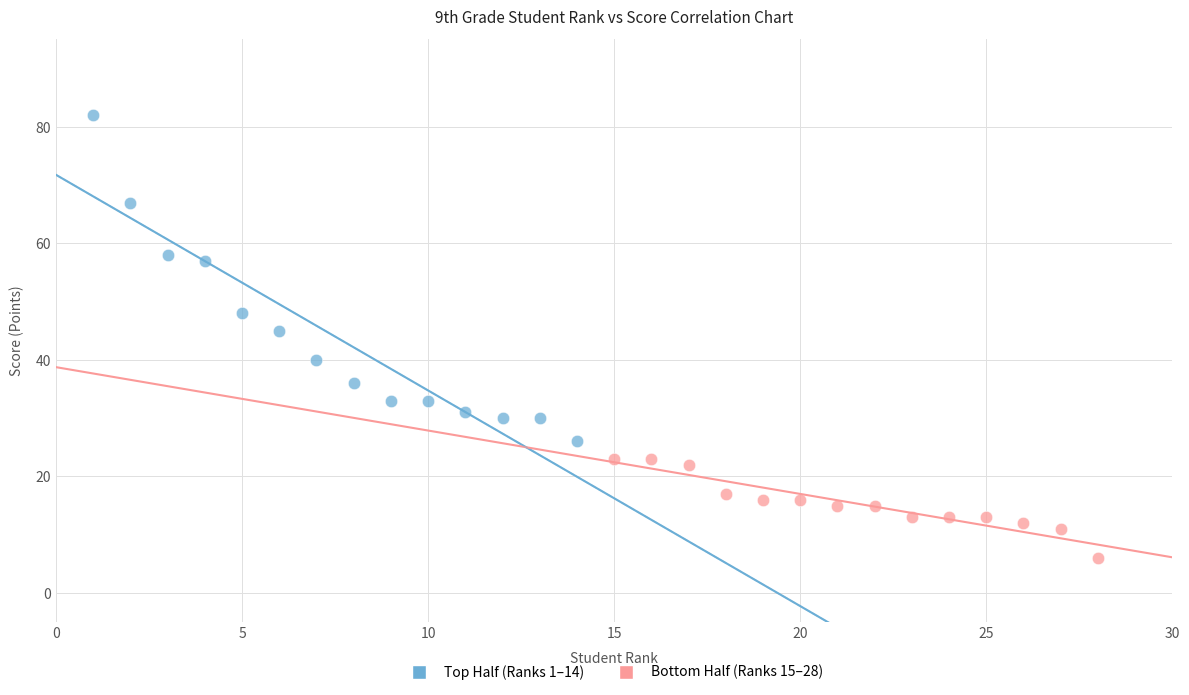

Which series has the widest spread of Y values?

Top Half (Ranks 1–14)